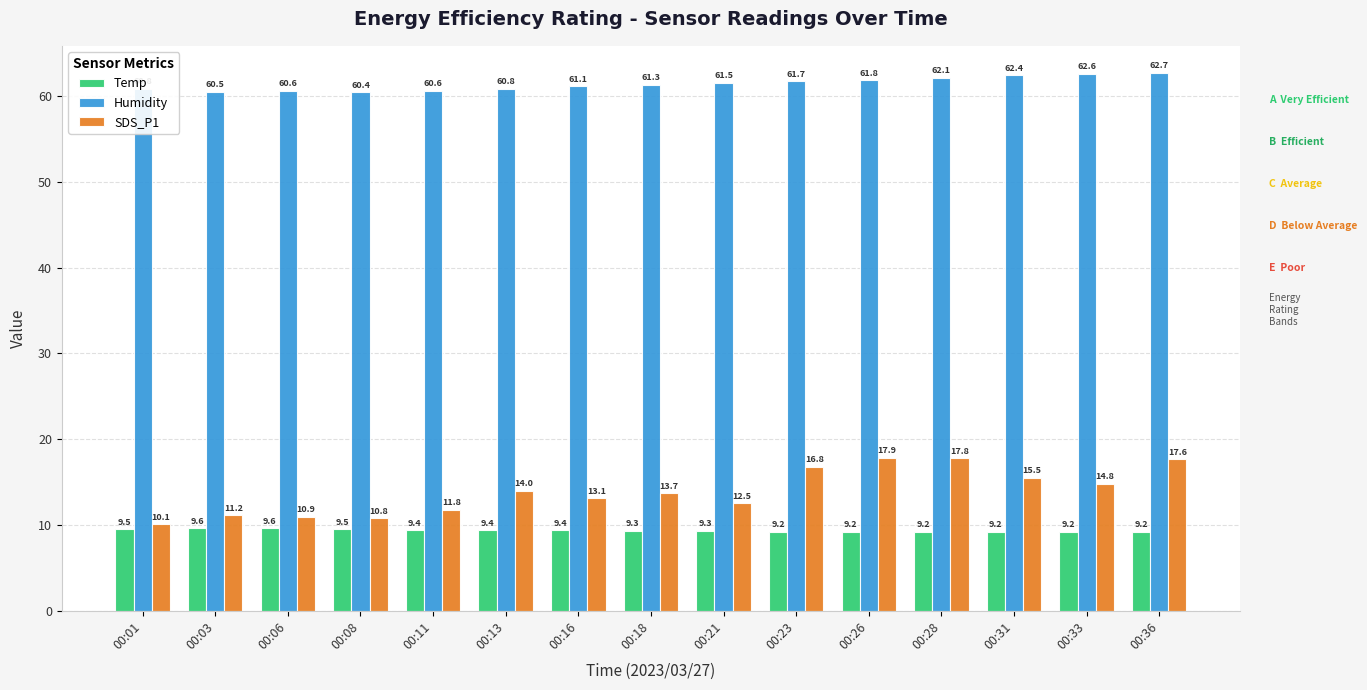

Reading left to right, what are all the values shown in this chart?

Temp: 9.5	9.6	9.6	9.5	9.4	9.4	9.4	9.3	9.3	9.2	9.2	9.2	9.2	9.2	9.2
Humidity: 60.8	60.5	60.6	60.4	60.6	60.8	61.1	61.3	61.5	61.7	61.8	62.1	62.4	62.6	62.7
SDS_P1: 10.1	11.2	10.9	10.8	11.8	14.0	13.1	13.7	12.5	16.8	17.9	17.8	15.5	14.8	17.6